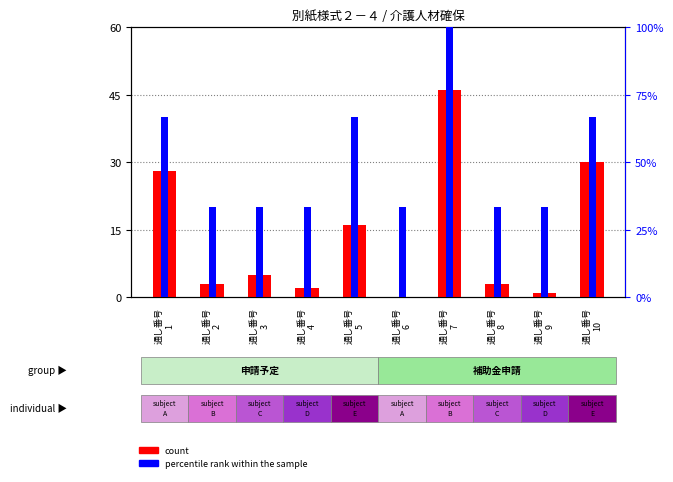

At how many categories does at least one series exceed 66?

4